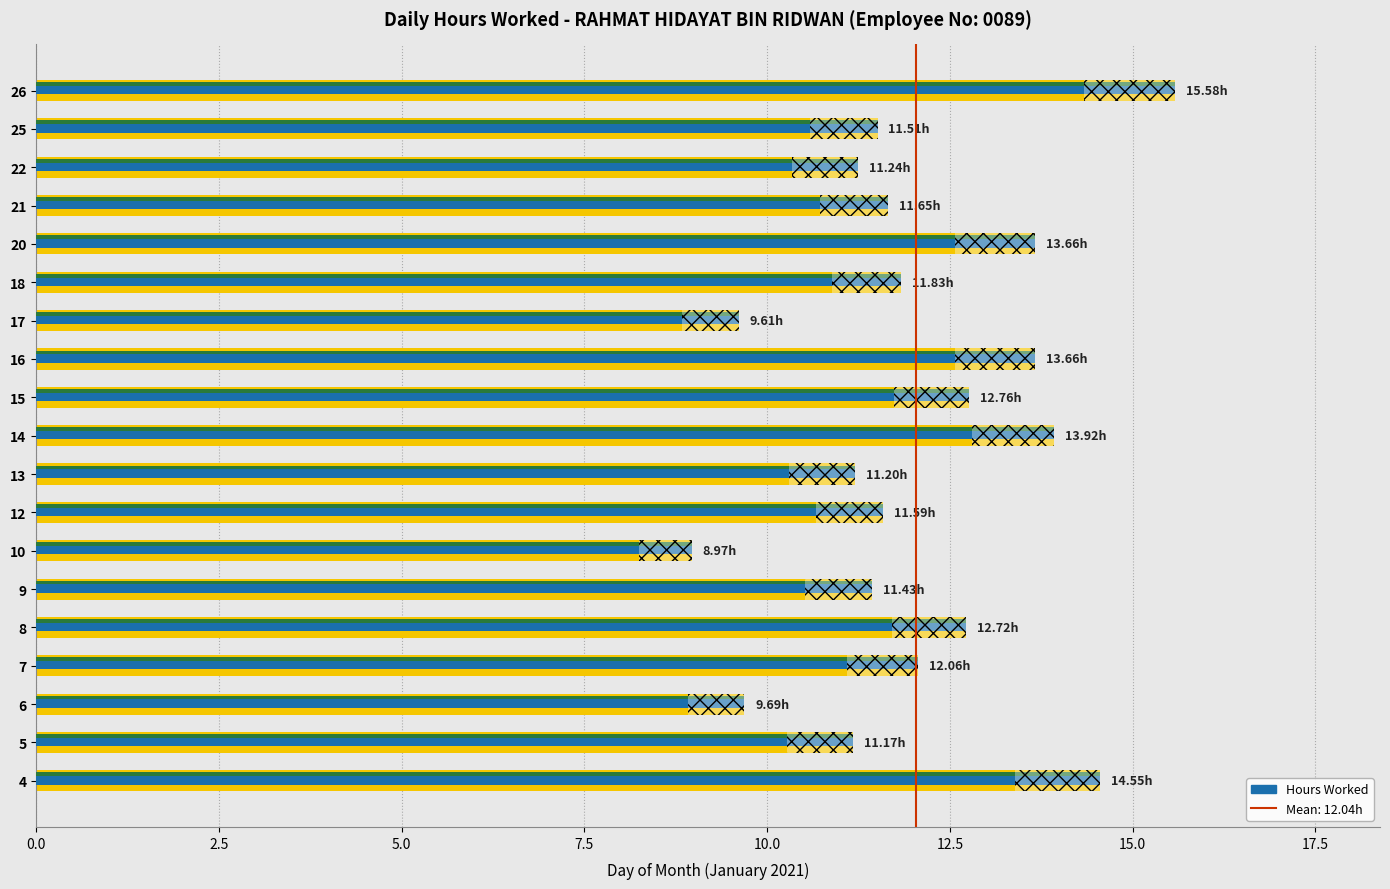

The value at 7 is 12.1. True or false?

True